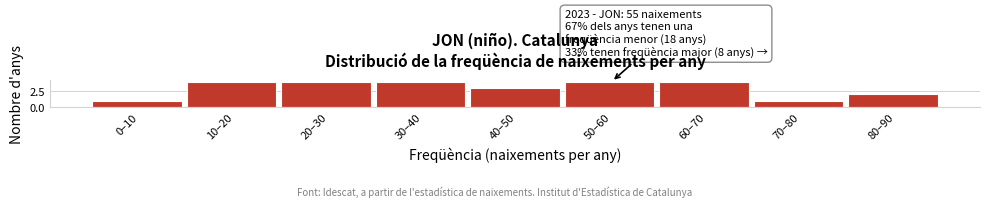

Reading left to right, extract all data points from this chart.

1	4	4	4	3	4	4	1	2